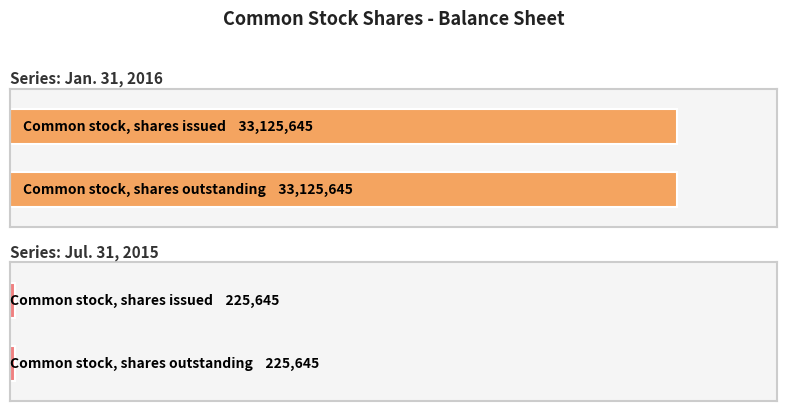

Rank the categories by Jul. 31, 2015 value from lowest to highest.

Common stock, shares issued, Common stock, shares outstanding